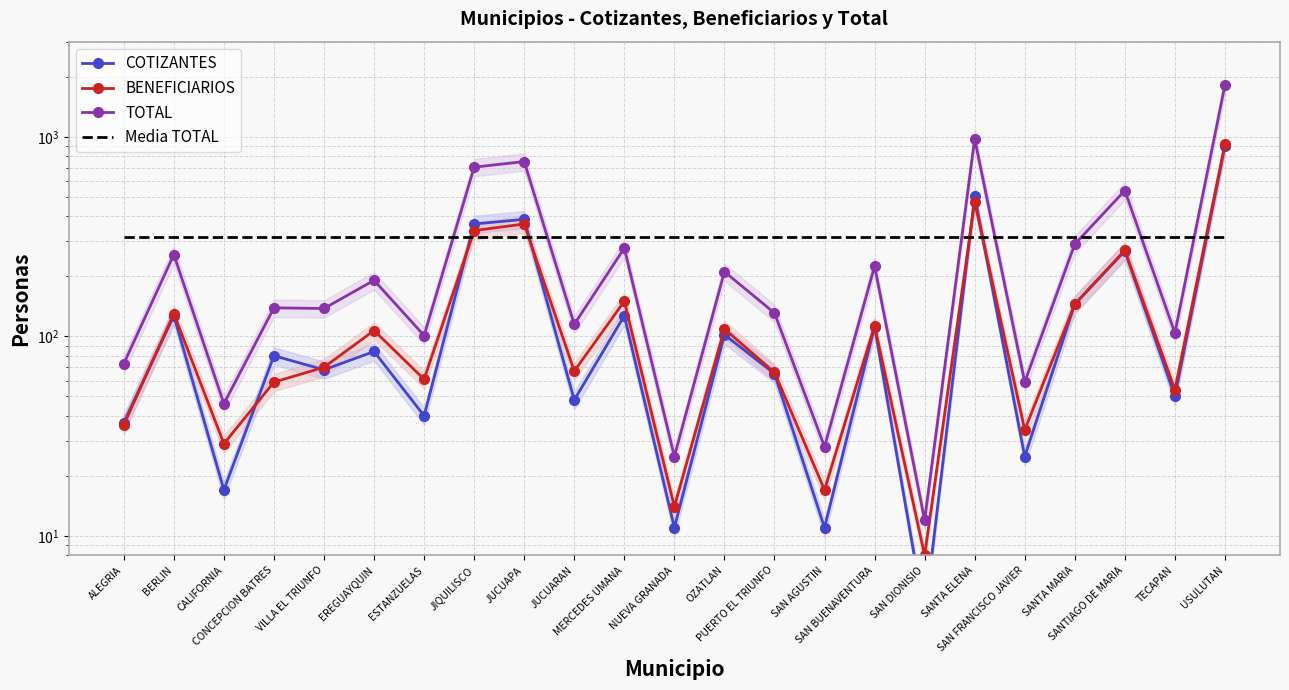

Is it true that TOTAL equals 978.0 at SANTA ELENA?

True